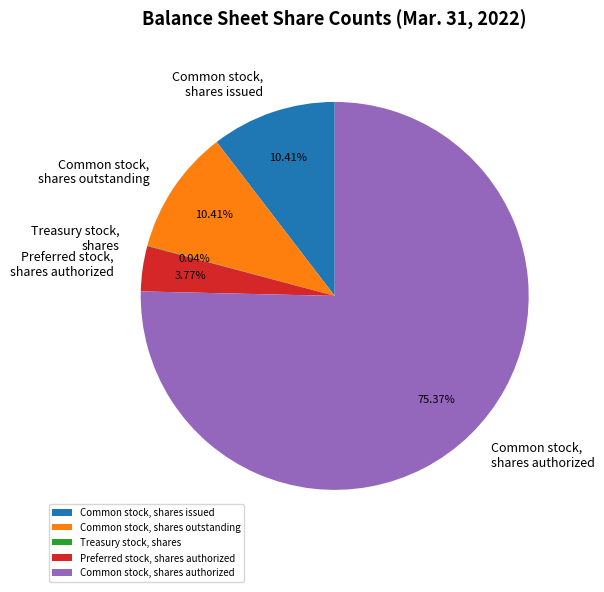

Is it true that Common stock, shares issued is 3% of the pie?

False